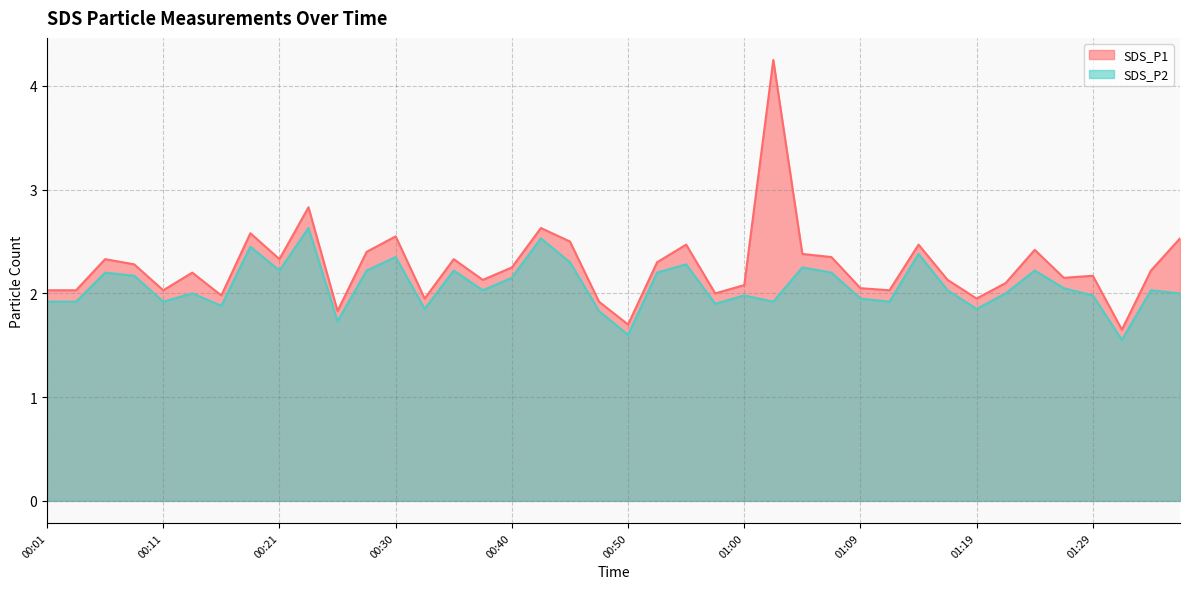

What is the difference between the highest and lowest values at 00:40?

0.1